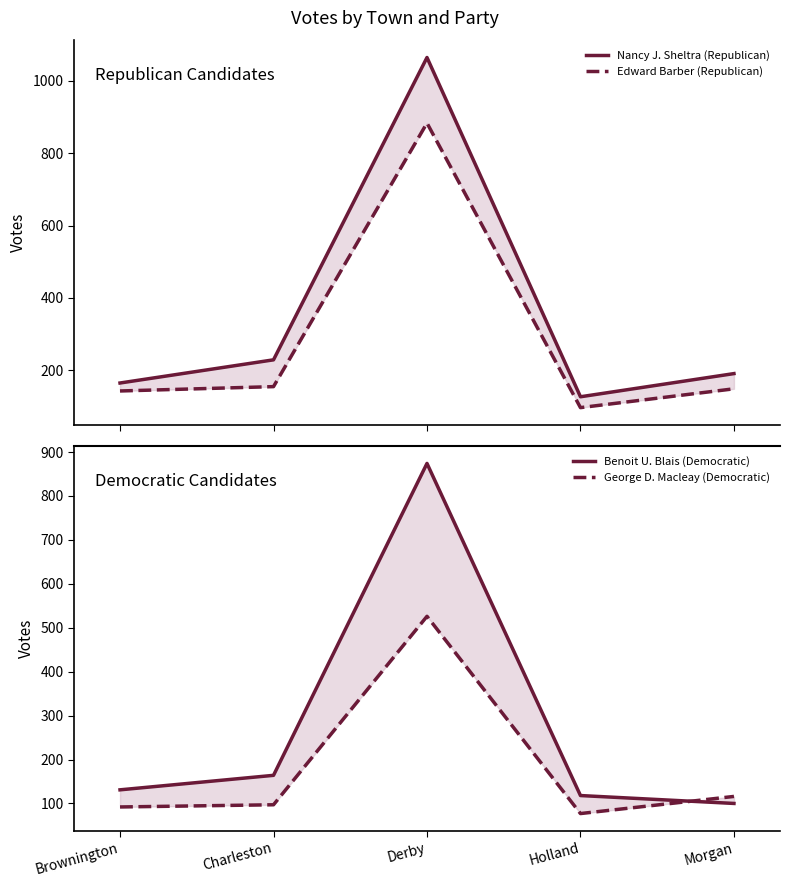

How many lines are shown in the chart?

4